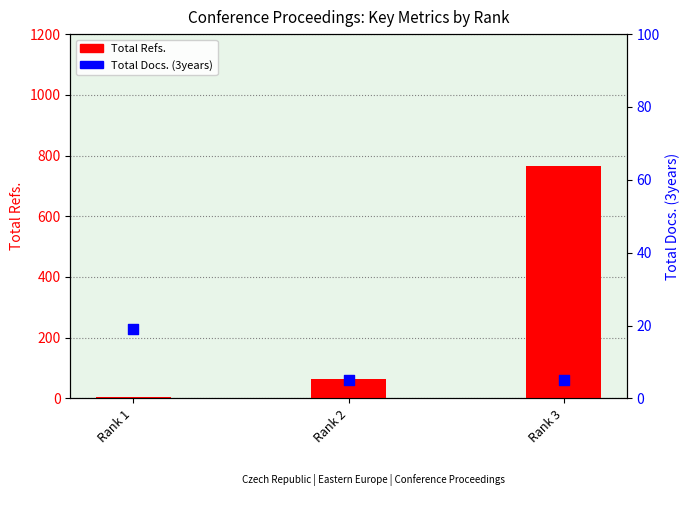

Is the value of Total Docs. (3years) at Rank 1 greater than the value of Total Refs. at Rank 2?

No